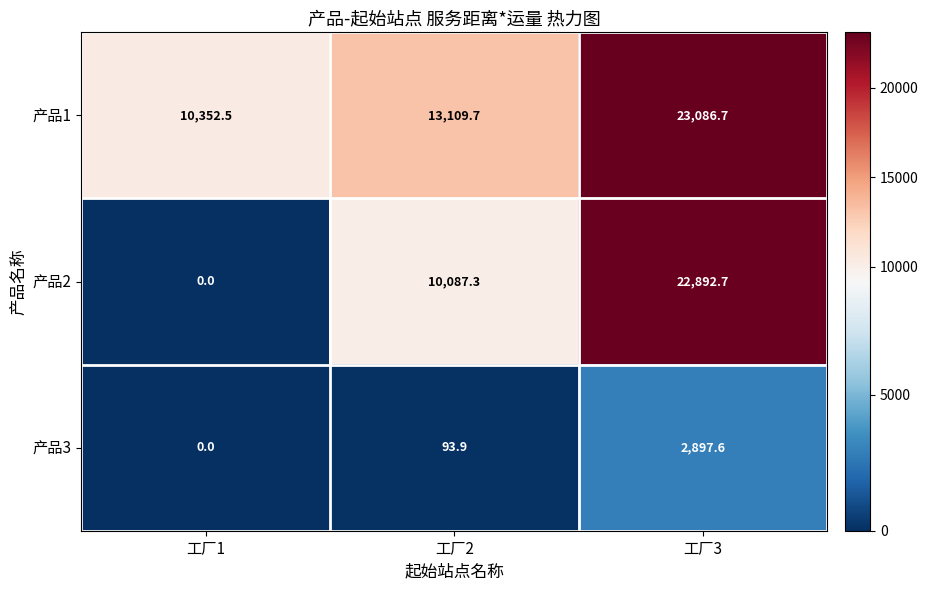

What is the difference between the highest and lowest values at 工厂2?

13015.8